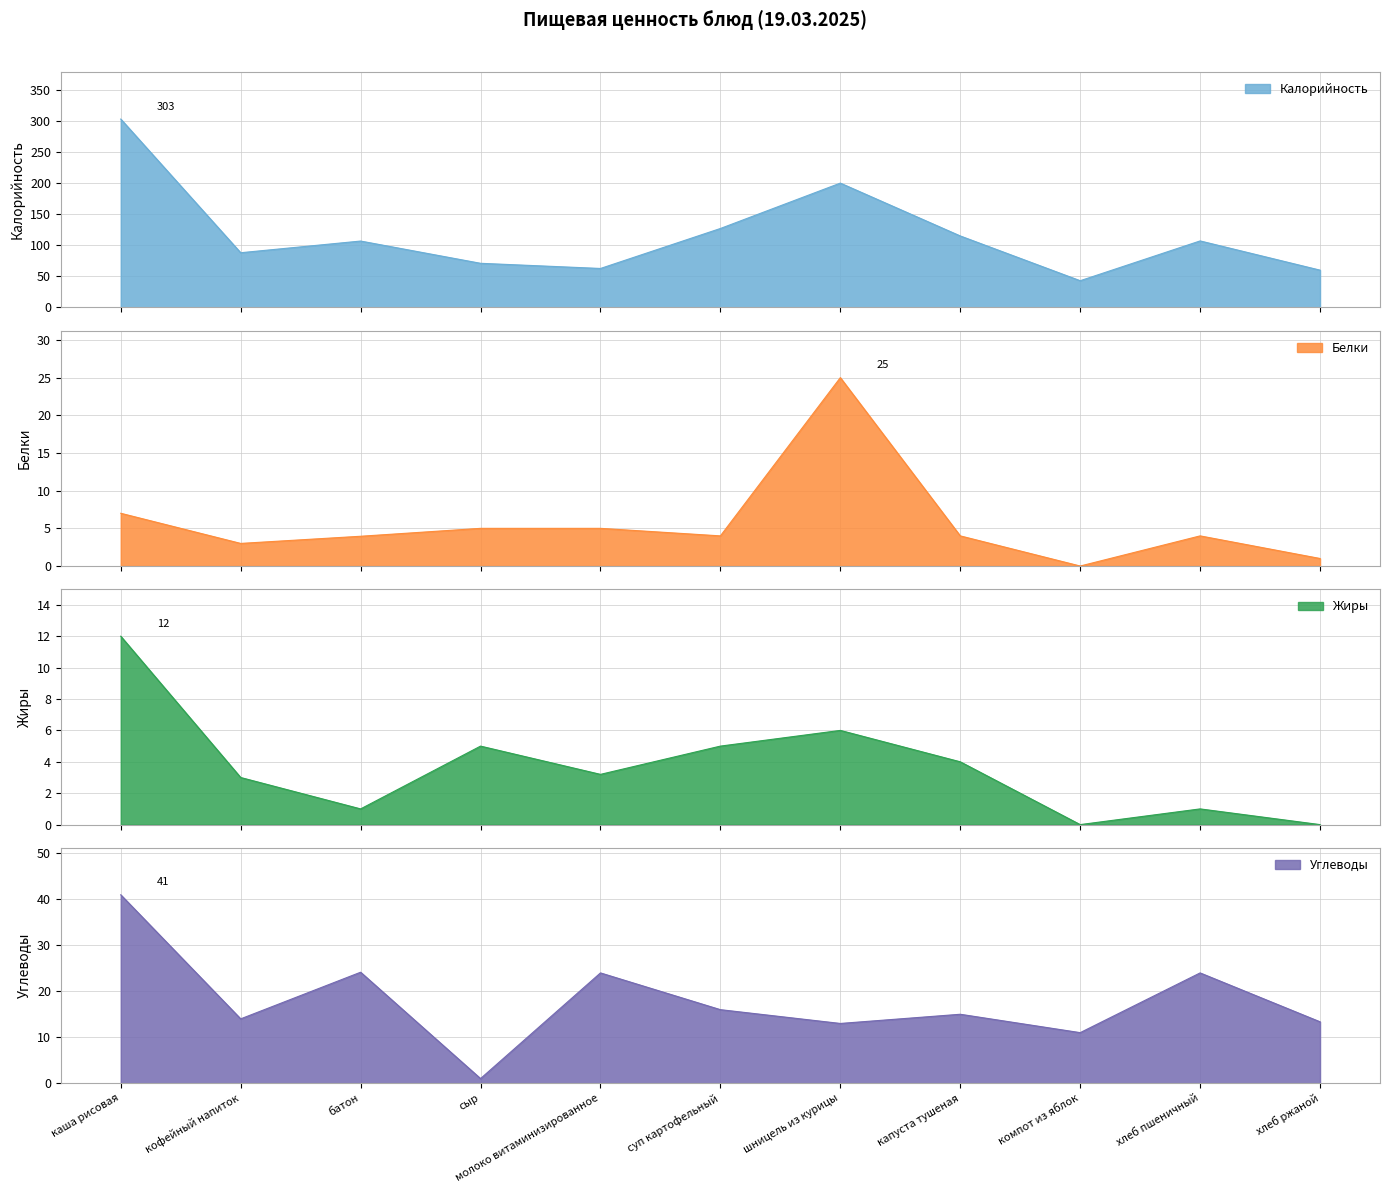

What position from the right is сыр?

8